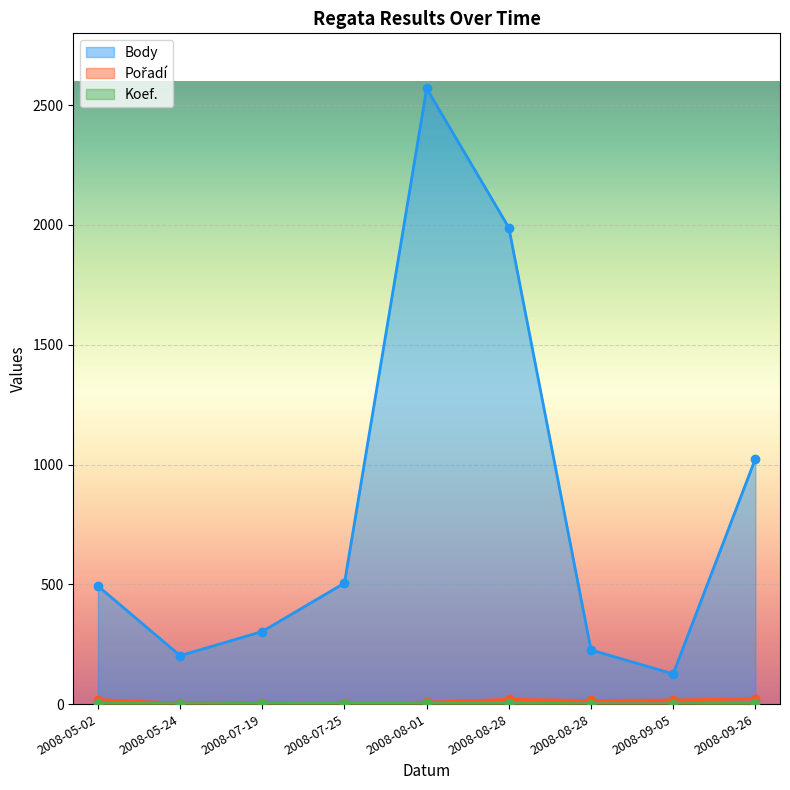

Where does the Pořadí series first go above 15?

2008-05-02